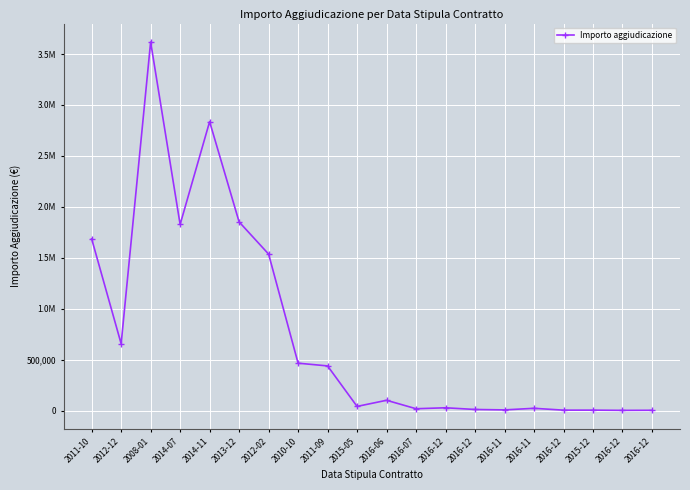

List the labels in order of value, smallest first.

2016-12, 2016-12, 2016-12, 2015-12, 2016-11, 2016-12, 2016-07, 2016-11, 2016-12, 2015-05, 2016-06, 2011-09, 2010-10, 2012-12, 2012-02, 2011-10, 2014-07, 2013-12, 2014-11, 2008-01